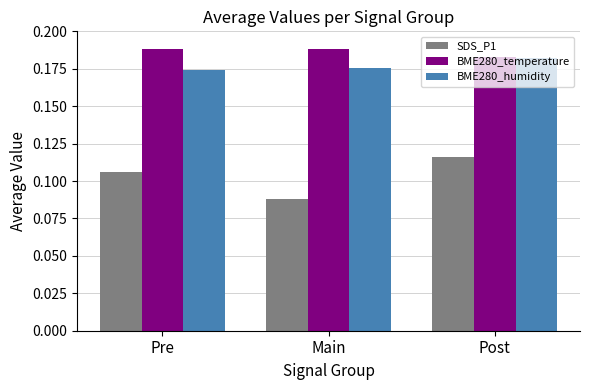

Is the value of BME280_temperature at Pre greater than the value of SDS_P1 at Main?

Yes